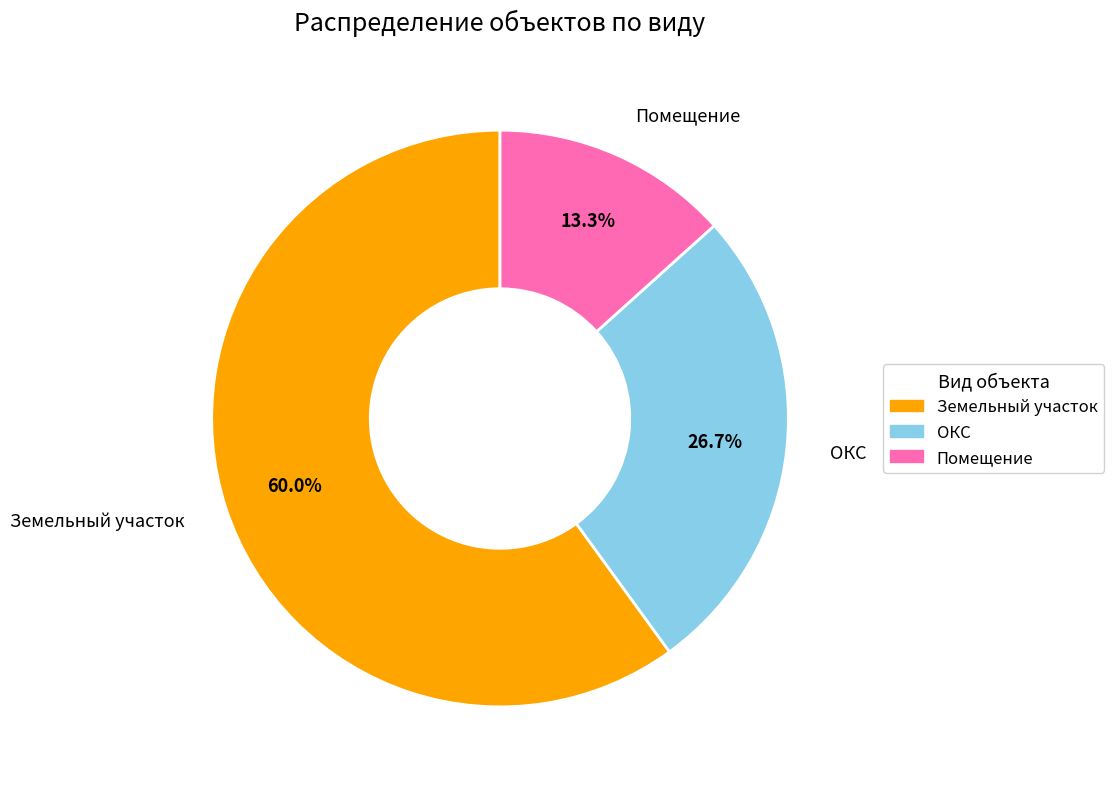

The Земельный участок slice represents 60% of the pie. True or false?

True